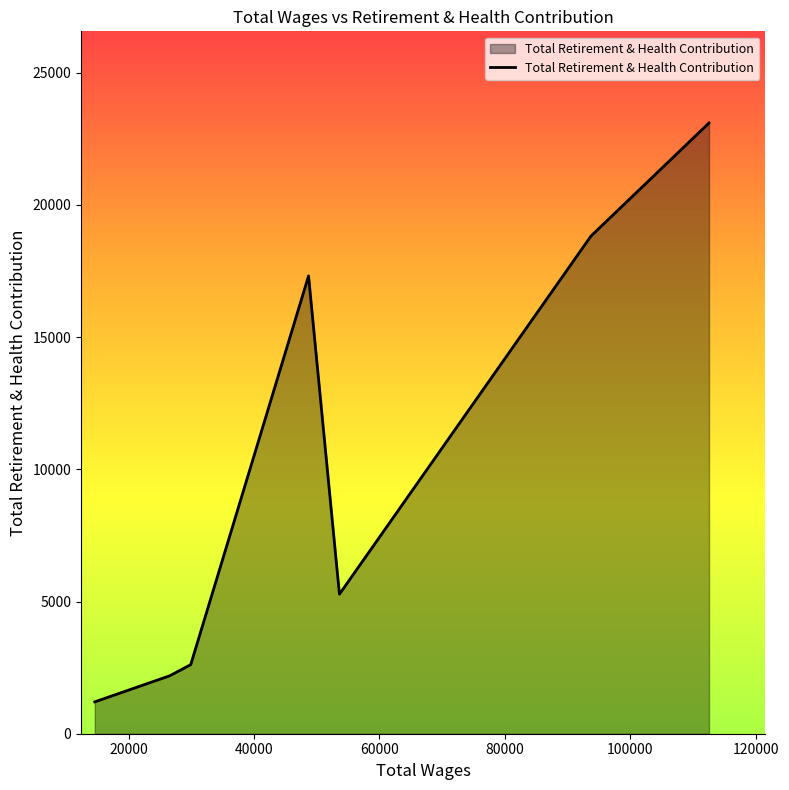

Does the chart have visible grid lines?

No